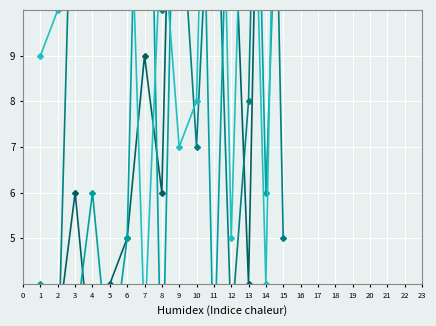

What is the difference between the maximum and second lowest values in the A_2 series?

21